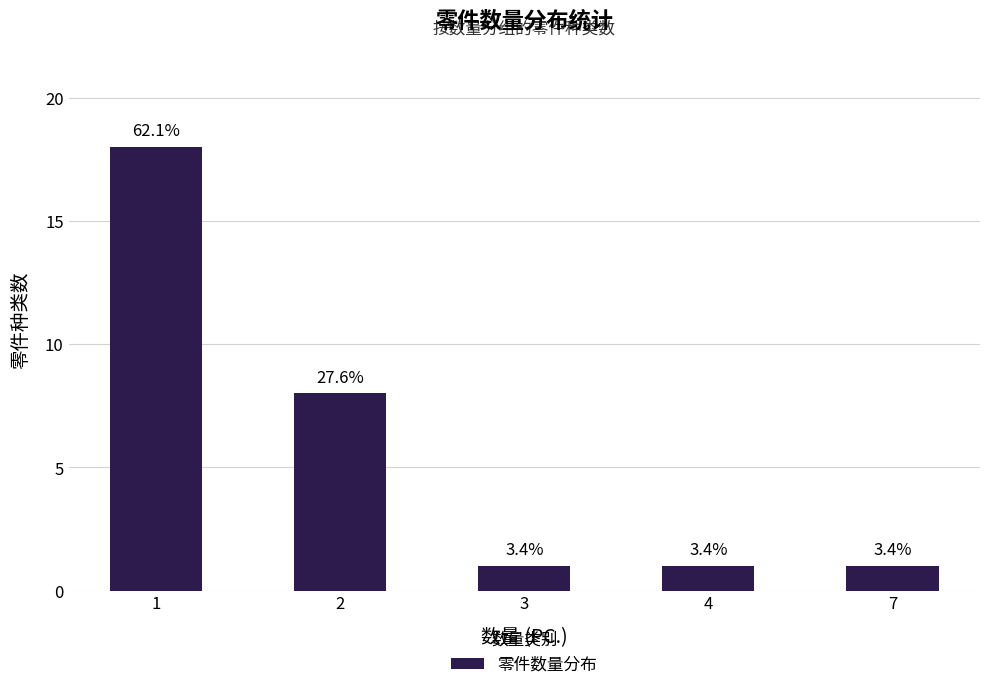

What is the value of the 1st bar from the left?

18